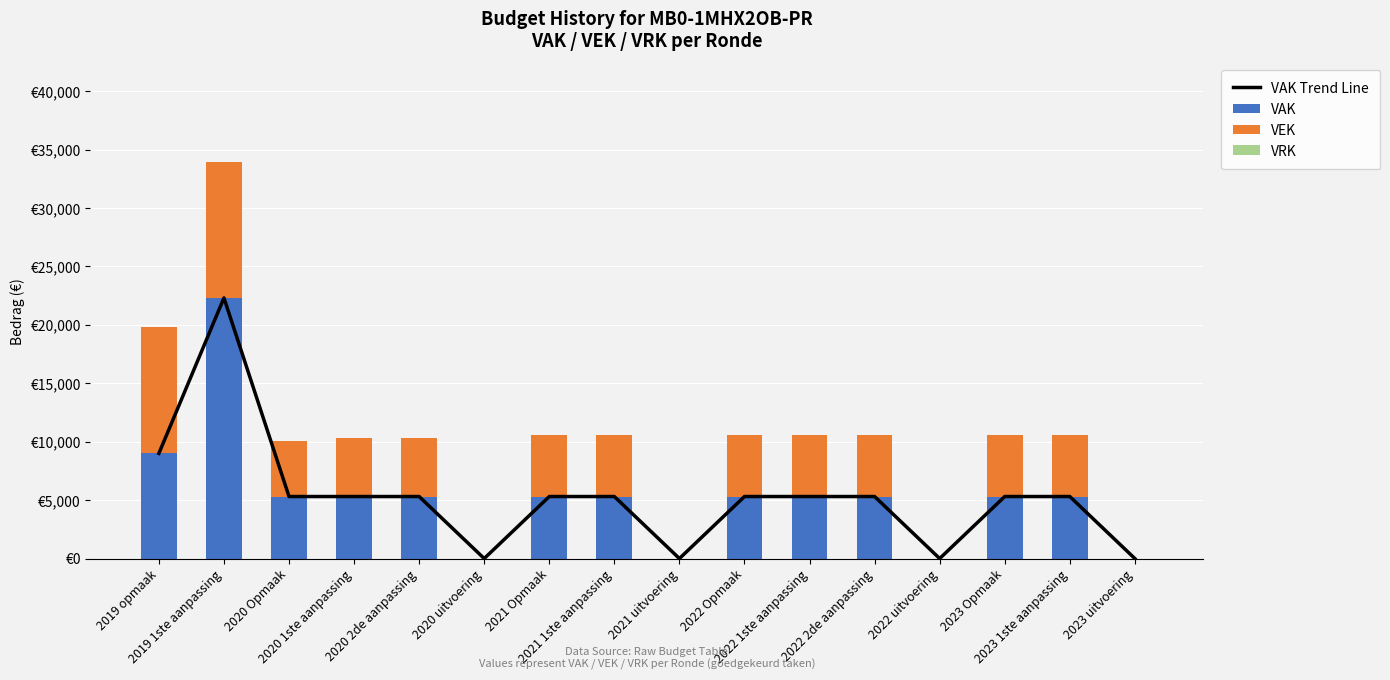

At 2022 Opmaak, list the series in order from largest to smallest.

VAK Trend Line, VAK, VEK, VRK